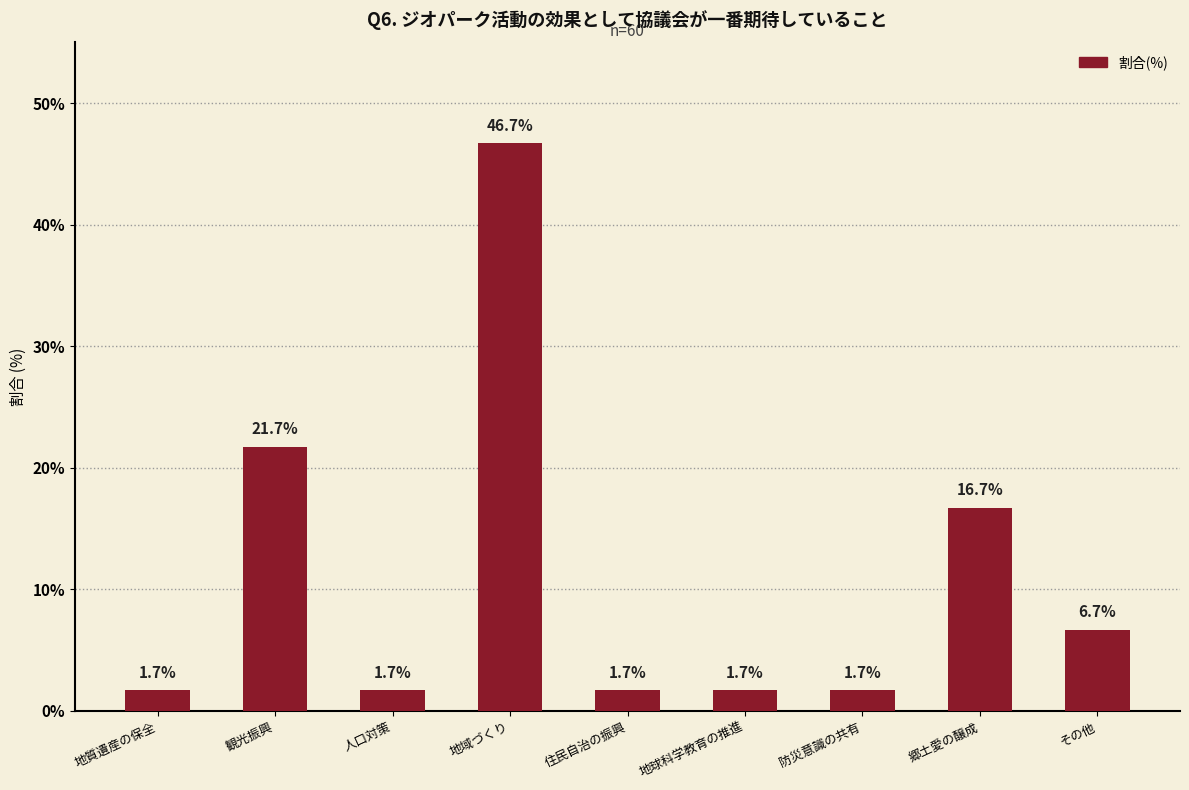

Reading left to right, what are all the values shown in this chart?

1.7	21.7	1.7	46.7	1.7	1.7	1.7	16.7	6.7